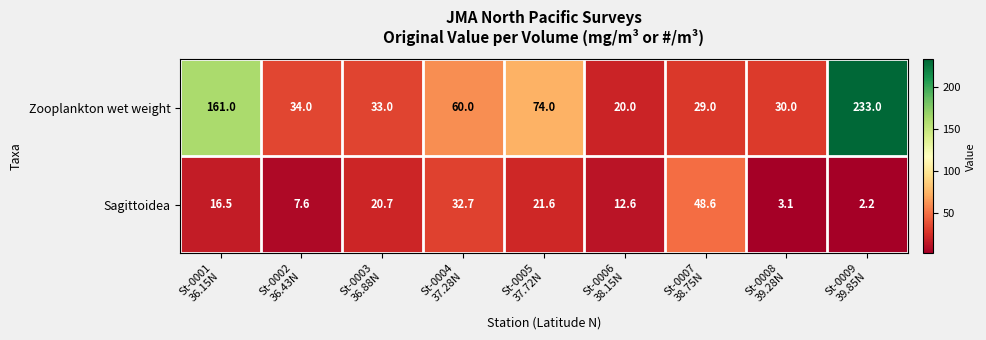

At which category does the chart reach its peak across all series?

St-0009
39.85N